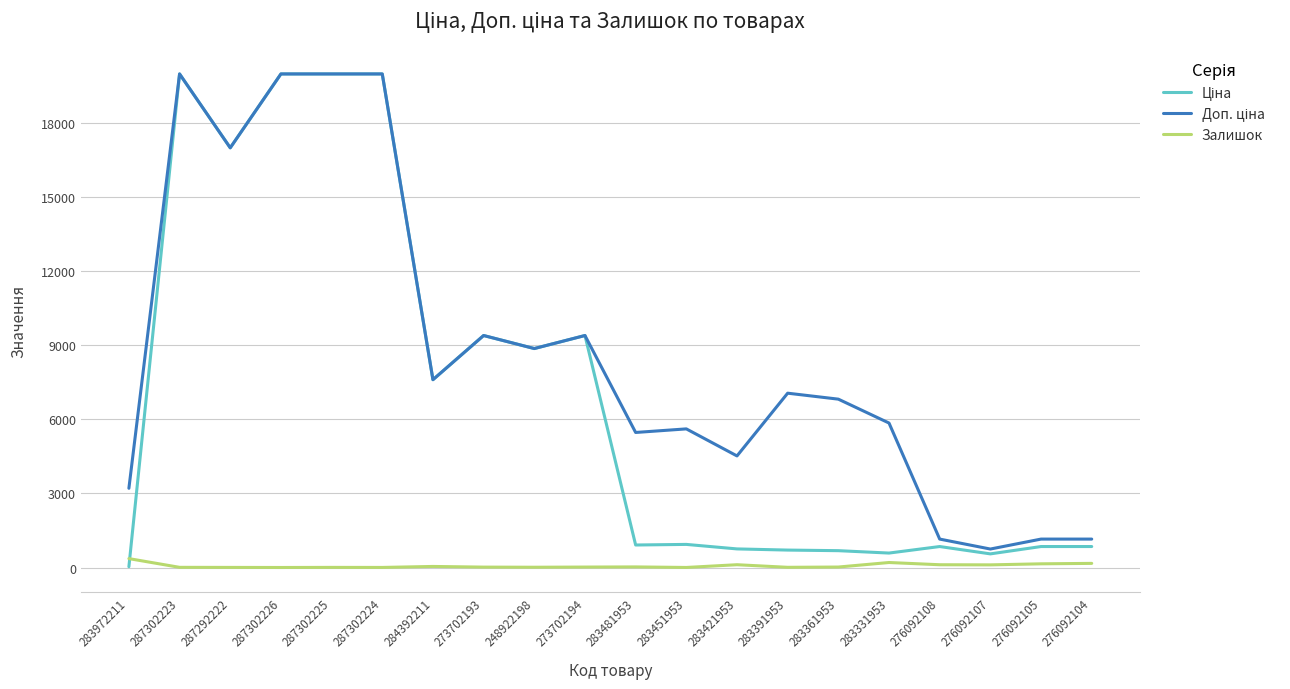

The Залишок series shows 5.0 at 287302225. True or false?

True